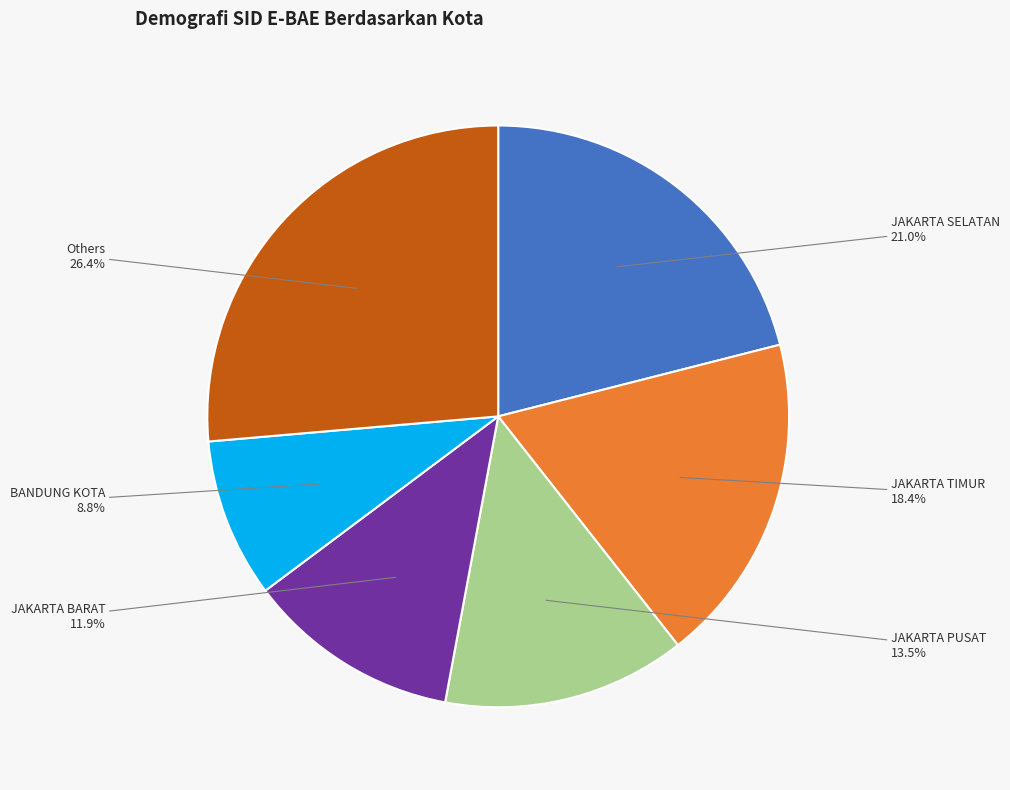

Which has a higher value, JAKARTA TIMUR or BANDUNG KOTA?

JAKARTA TIMUR